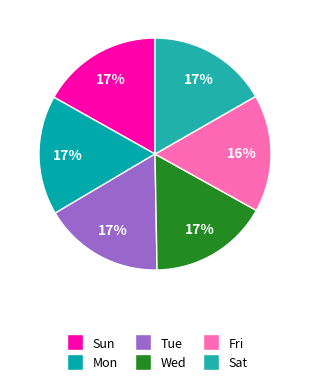

What percentage do Wed and Sun together represent?

33.5%